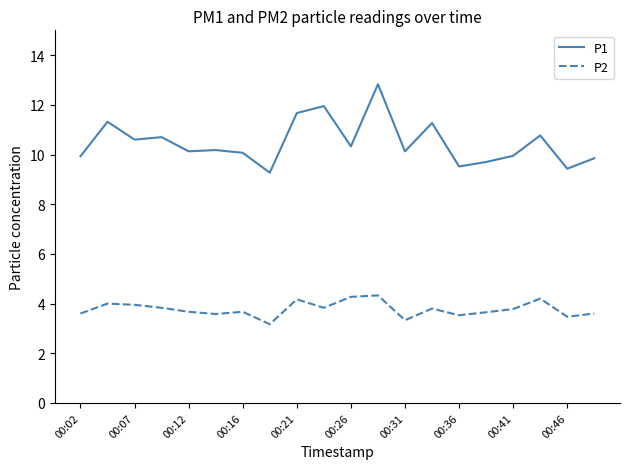

Which series has the widest spread of values?

P1